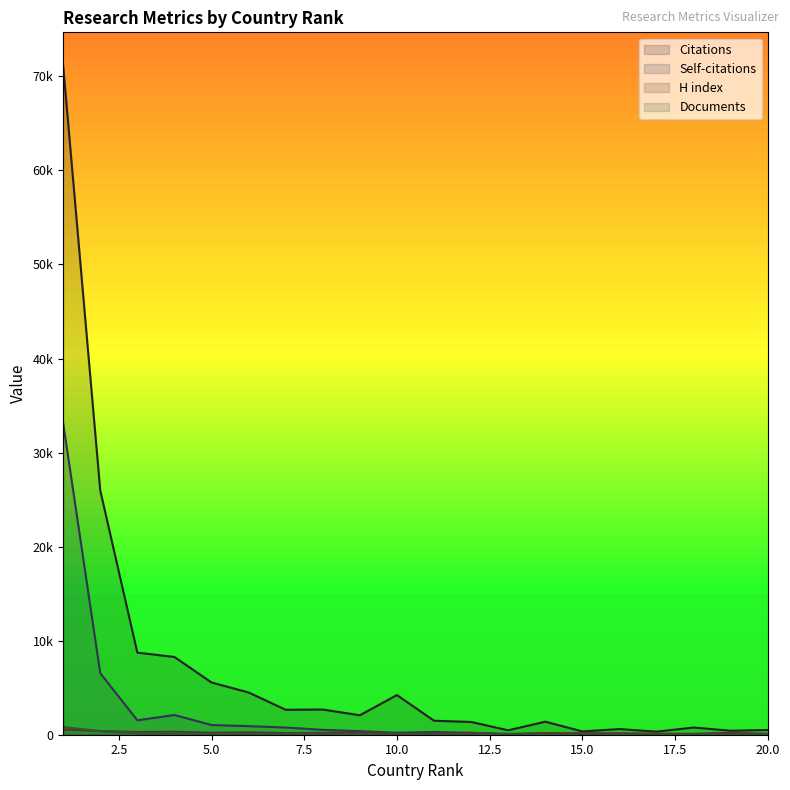

Which has a higher value, 3 or 12?

3